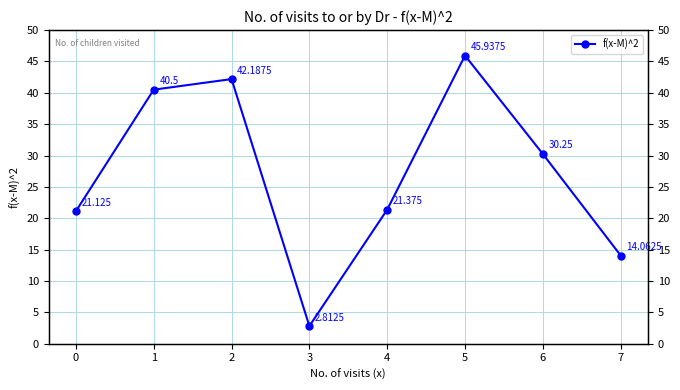

Rank the categories by value from lowest to highest.

3, 7, 0, 4, 6, 1, 2, 5